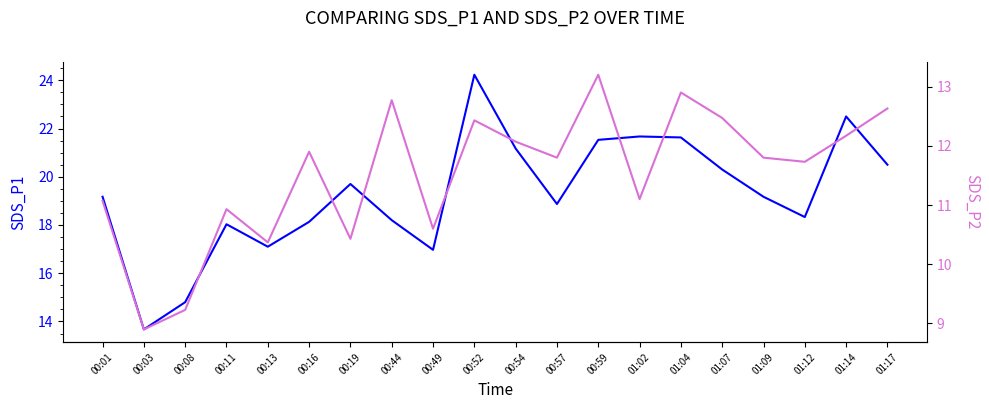

What is the difference between the maximum and minimum values in the SDS_P2 series?

4.3